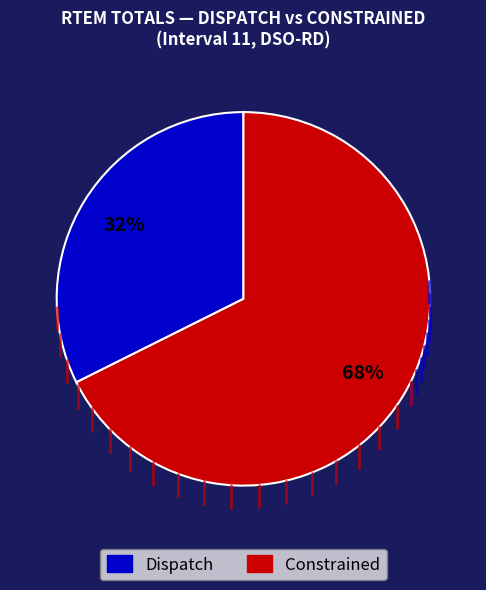

To the nearest percent, what is the average slice percentage?

50%